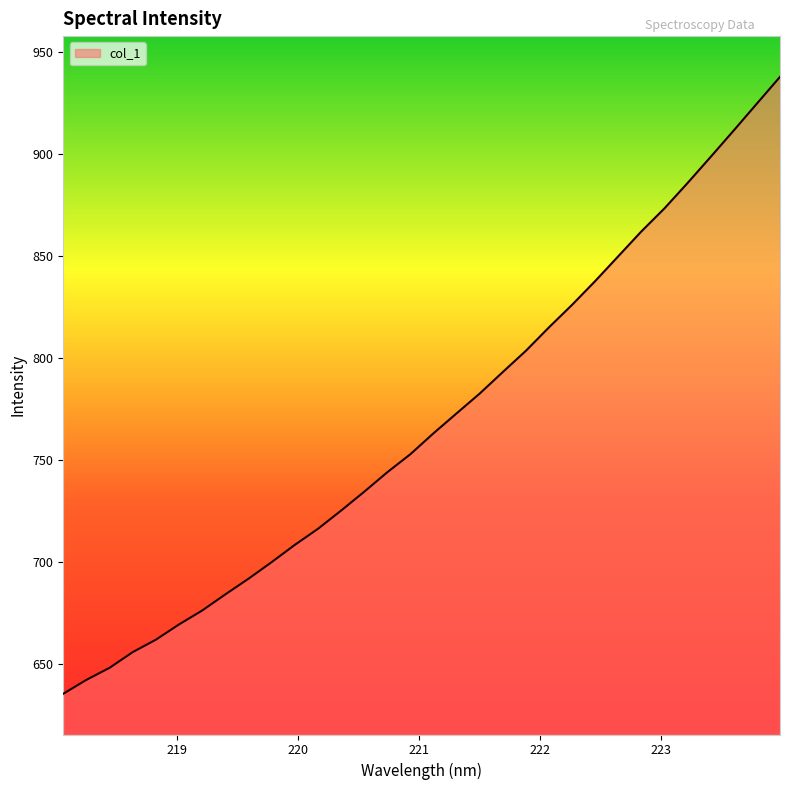

What is the smallest value displayed?

635.2